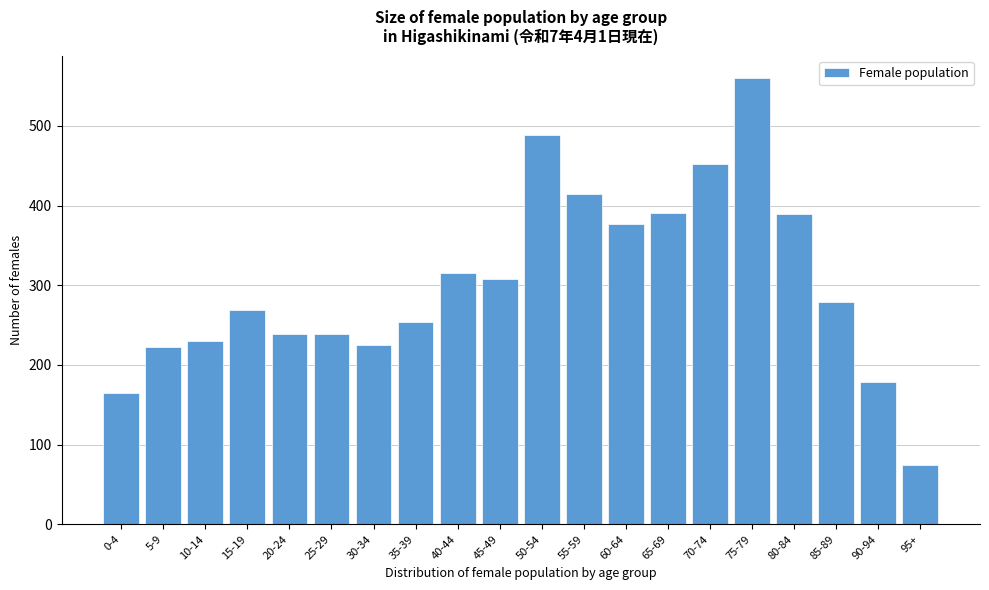

What is the label of the 5th bar from the right?

75-79